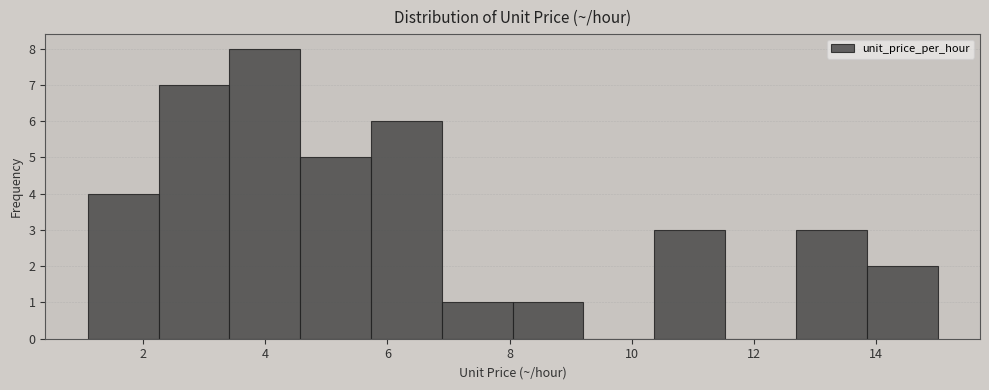

How tall is the bar that spans 12.6 to 13.8 on the x-axis? Neither the bar edges nor the heights are printed on the chart, so give them approximately, as read against the axes.

3